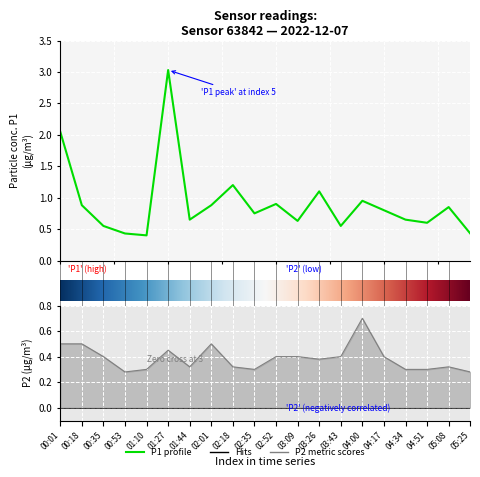

True or false: P1 and P2 intersect in this chart.

False